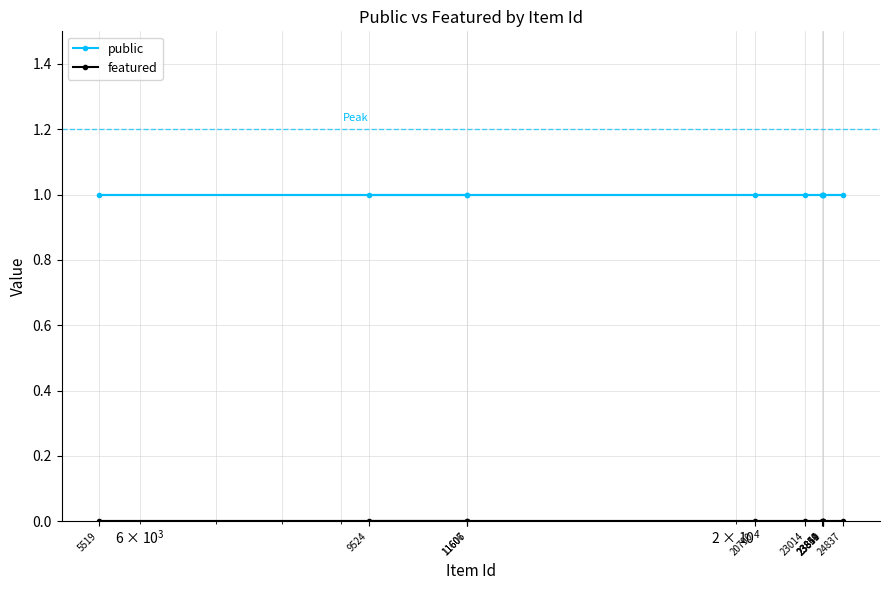

Reading left to right, extract all data points from this chart.

public: 1	1	1	1	1	1	1	1	1	1	1
featured: 0	0	0	0	0	0	0	0	0	0	0